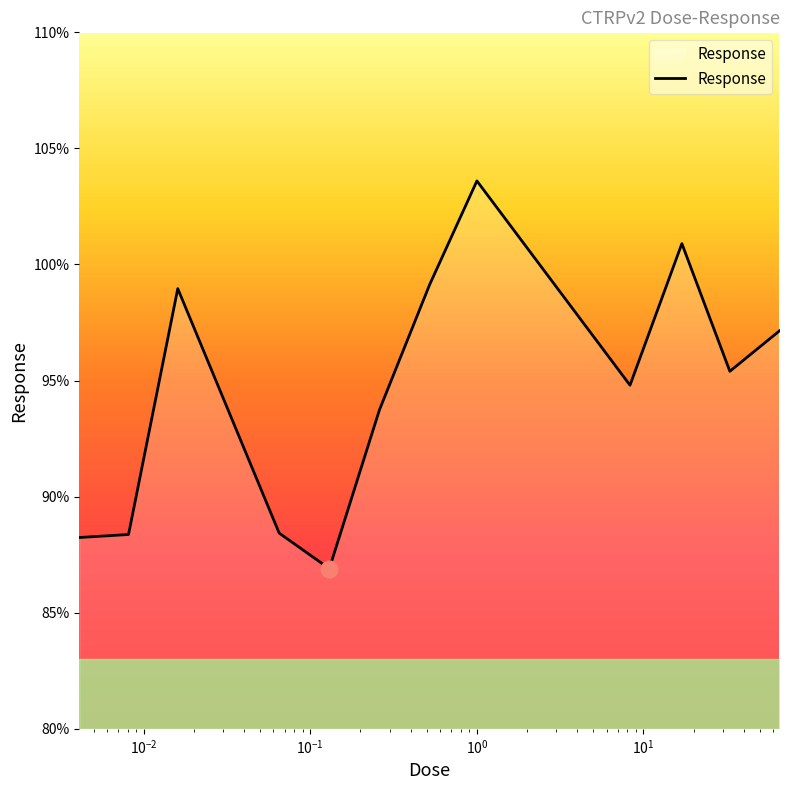

What is the greatest value displayed?

103.6